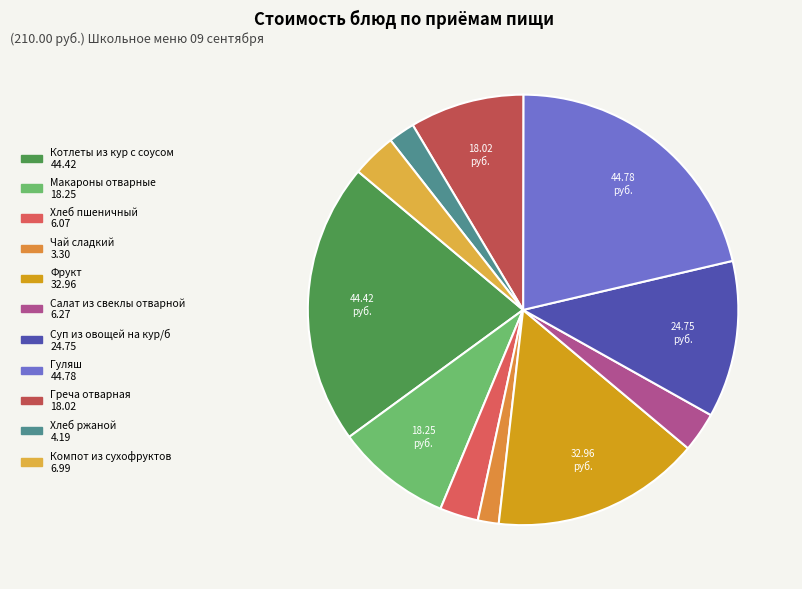

What percentage is NOT represented by Котлеты из кур с соусом?

78.8%